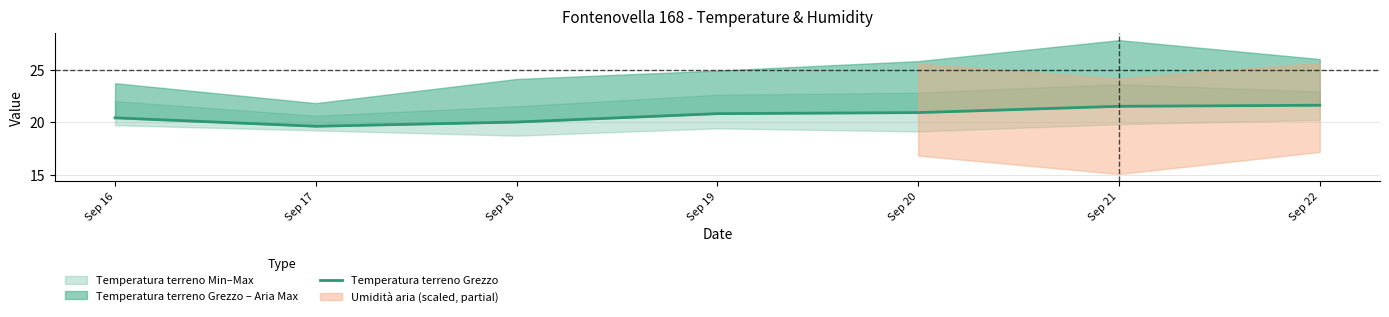

What is the value of the 4th point from the left?

20.8